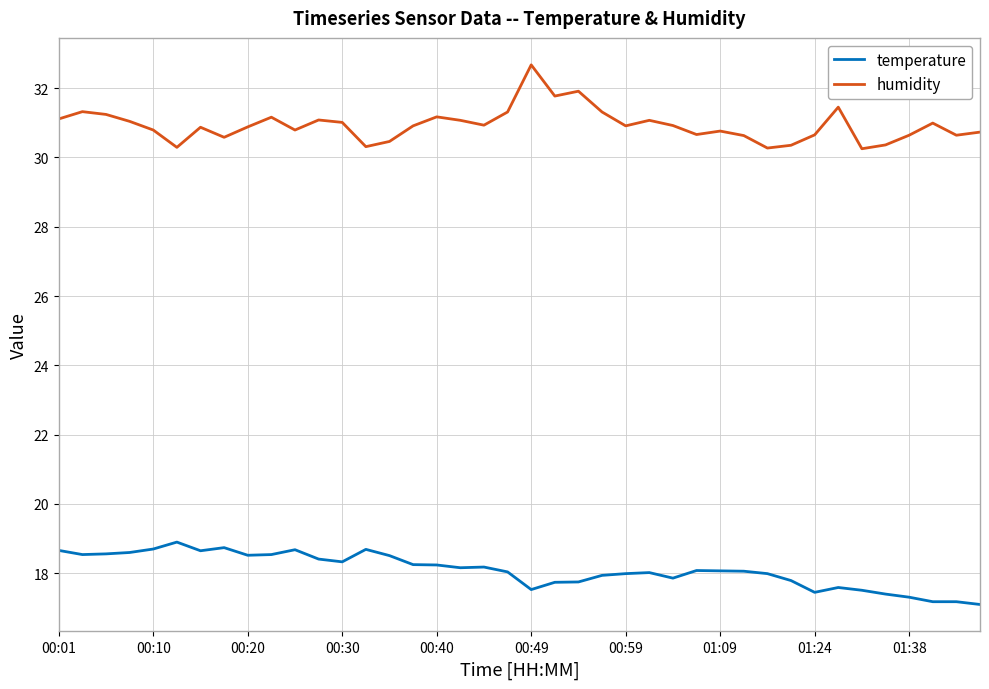

Rank the series by their maximum value, from lowest to highest.

temperature, humidity